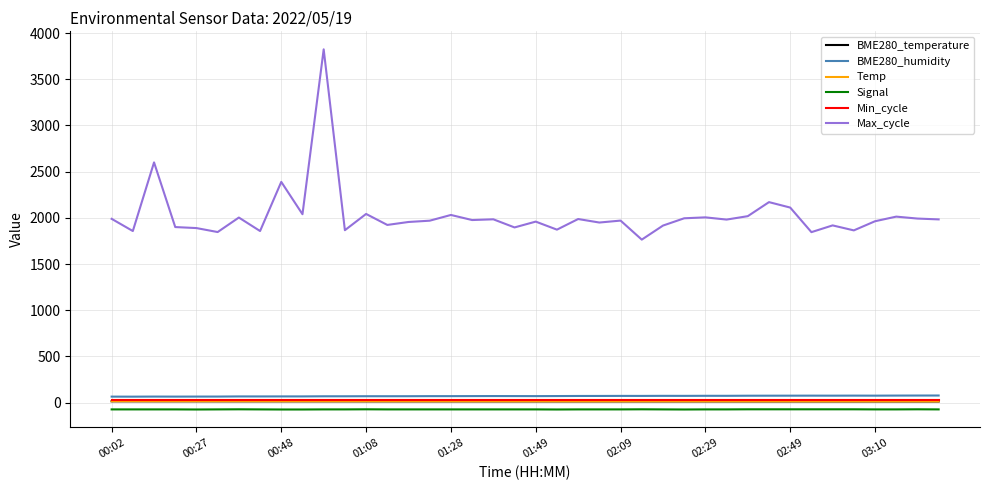

True or false: Max_cycle and Temp intersect in this chart.

False